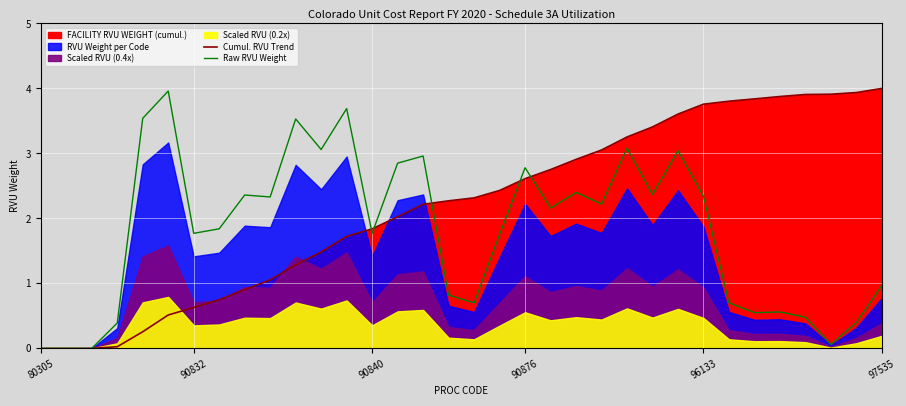

What is the maximum value for Raw RVU Weight?

4.0